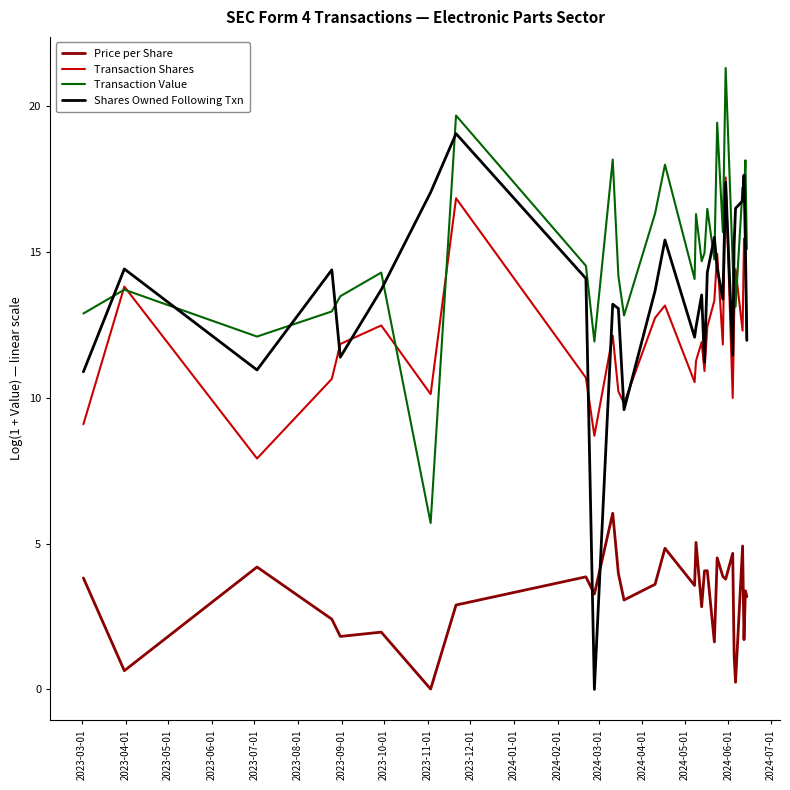

What is the highest value of the Transaction Value series?

21.3